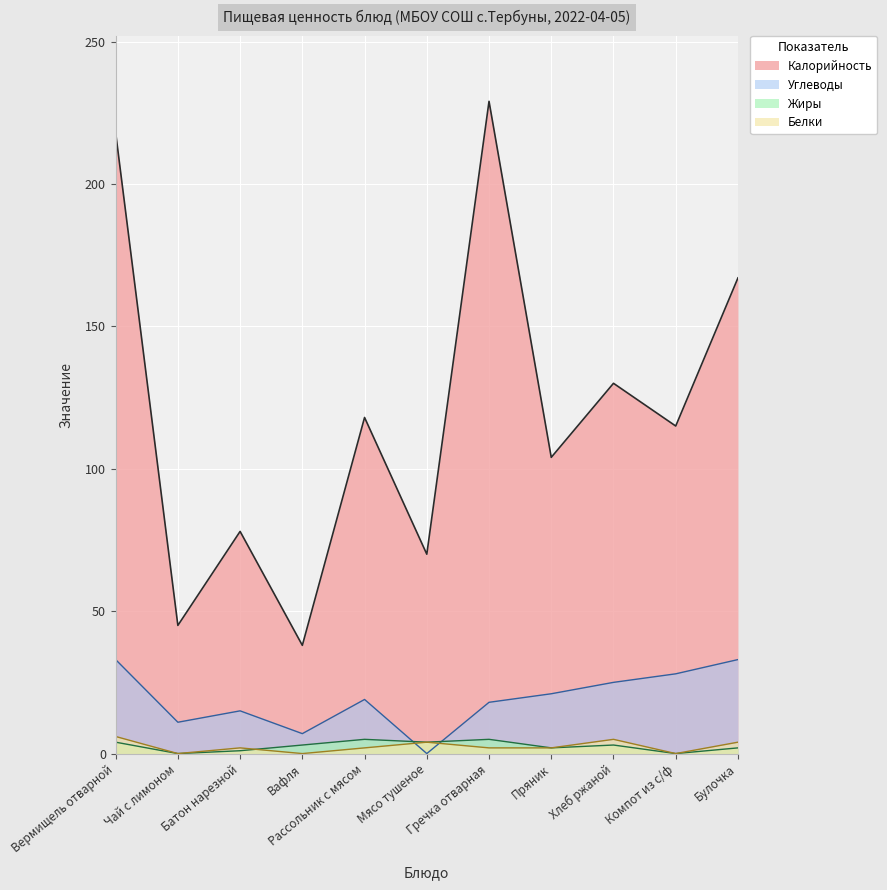

How many lines are shown in the chart?

4